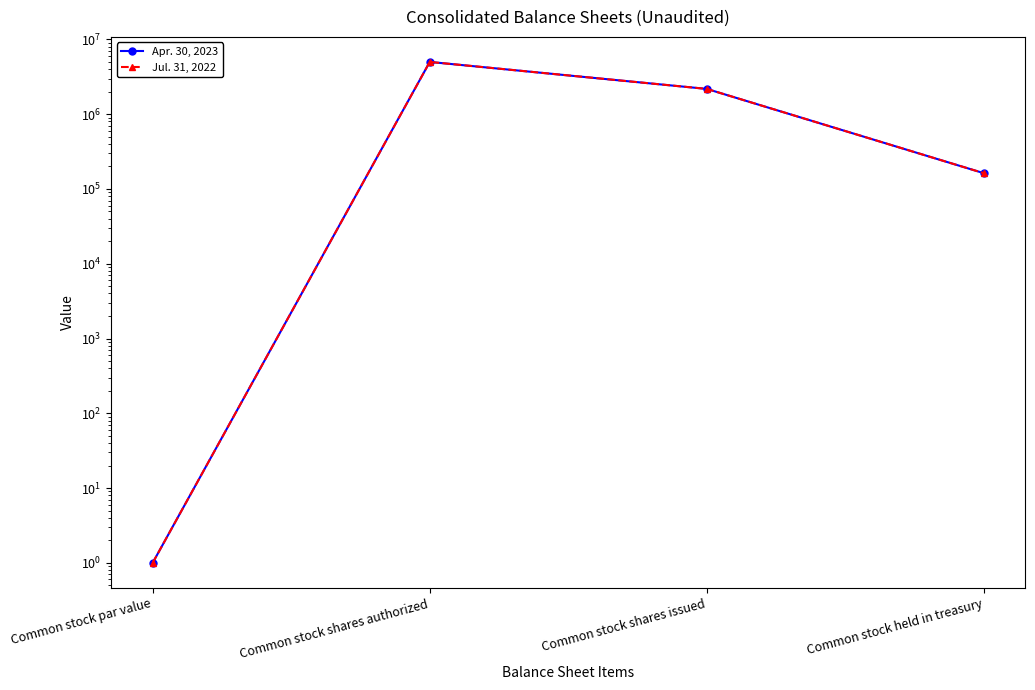

How many data points in Apr. 30, 2023 are above 2178297?

1